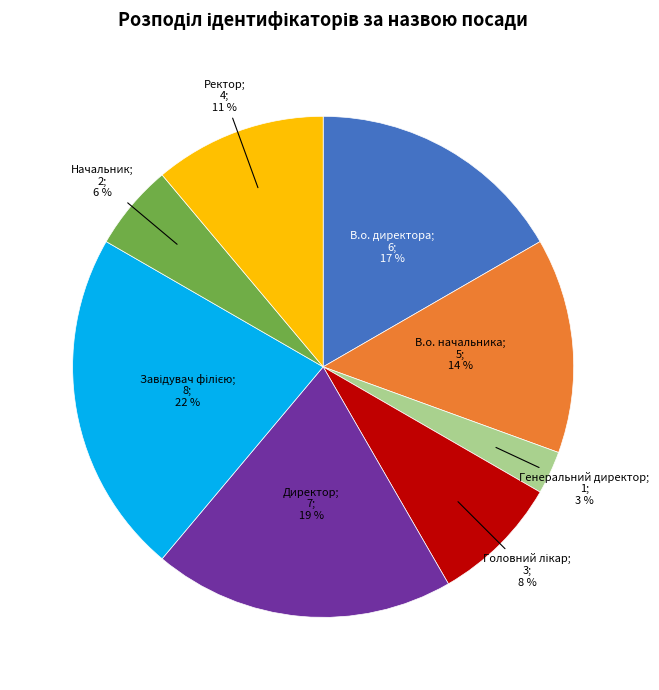

Is there a majority slice in this chart?

No